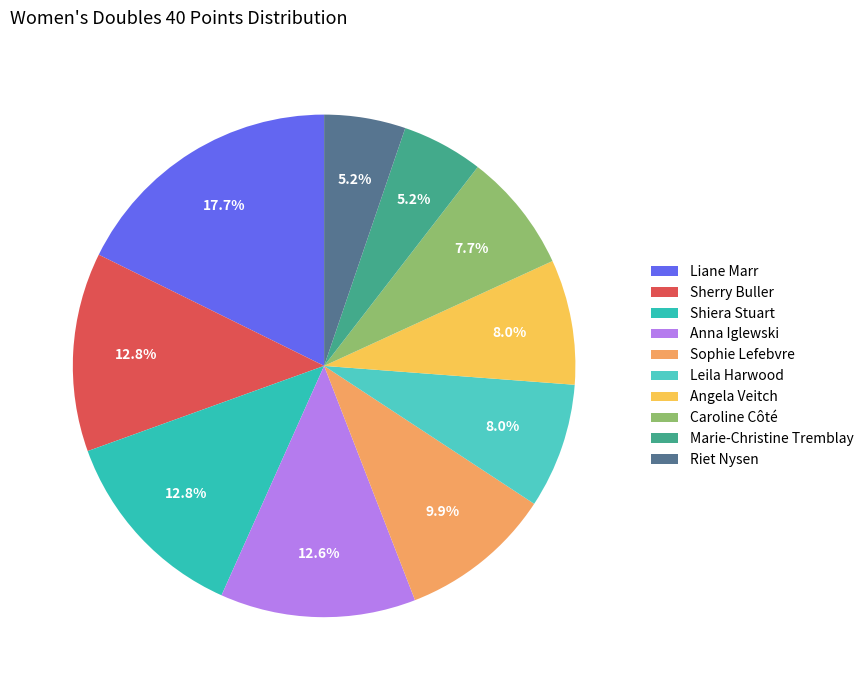

How many slices are in this pie chart?

10